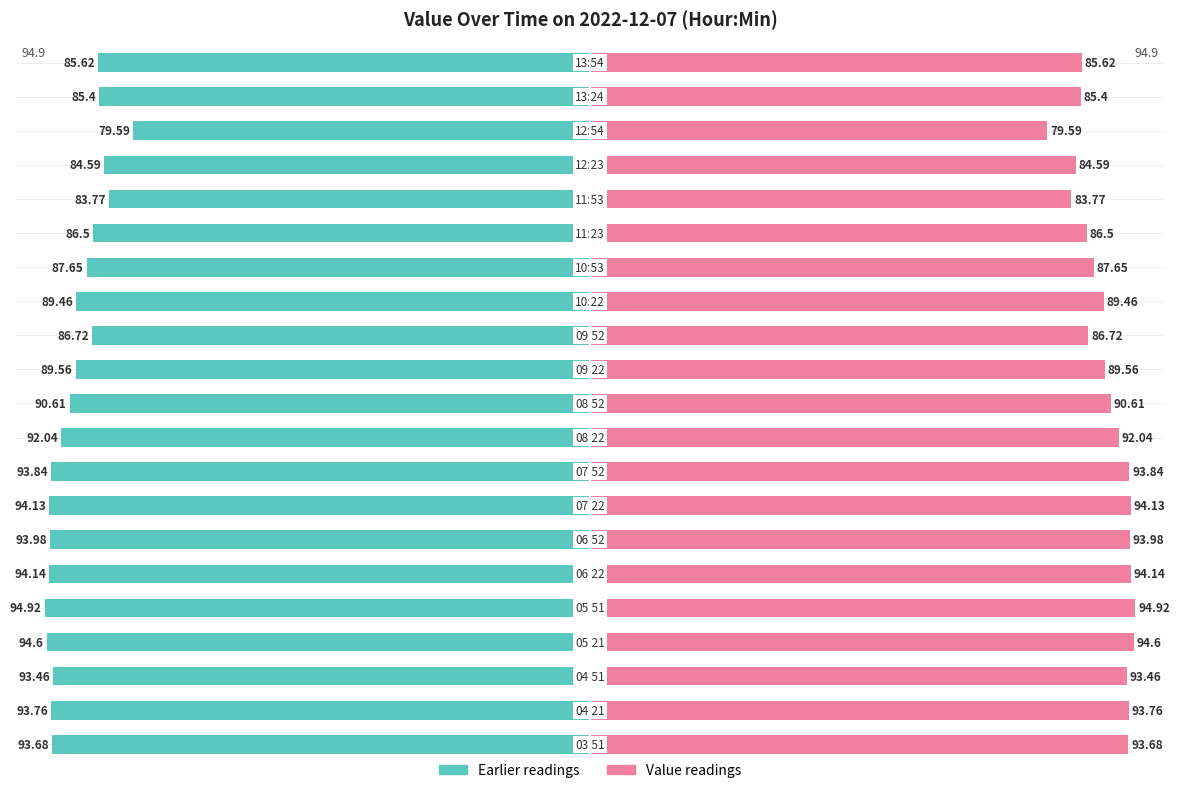

Where does the Morning/Earlier readings series first go above -90?

11